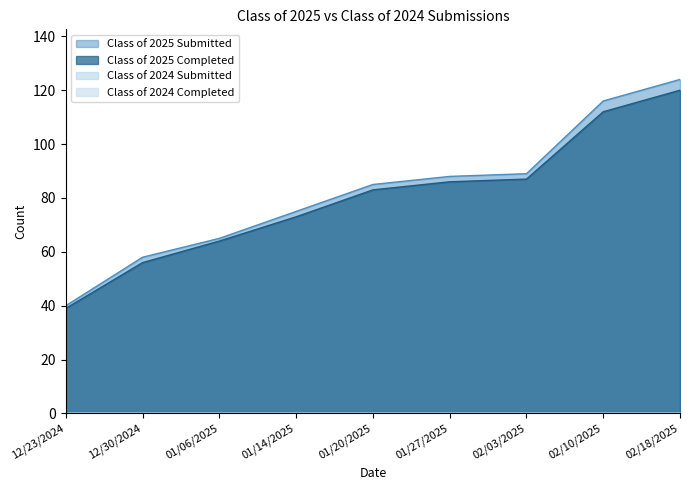

Which category has the highest value across all series?

02/18/2025